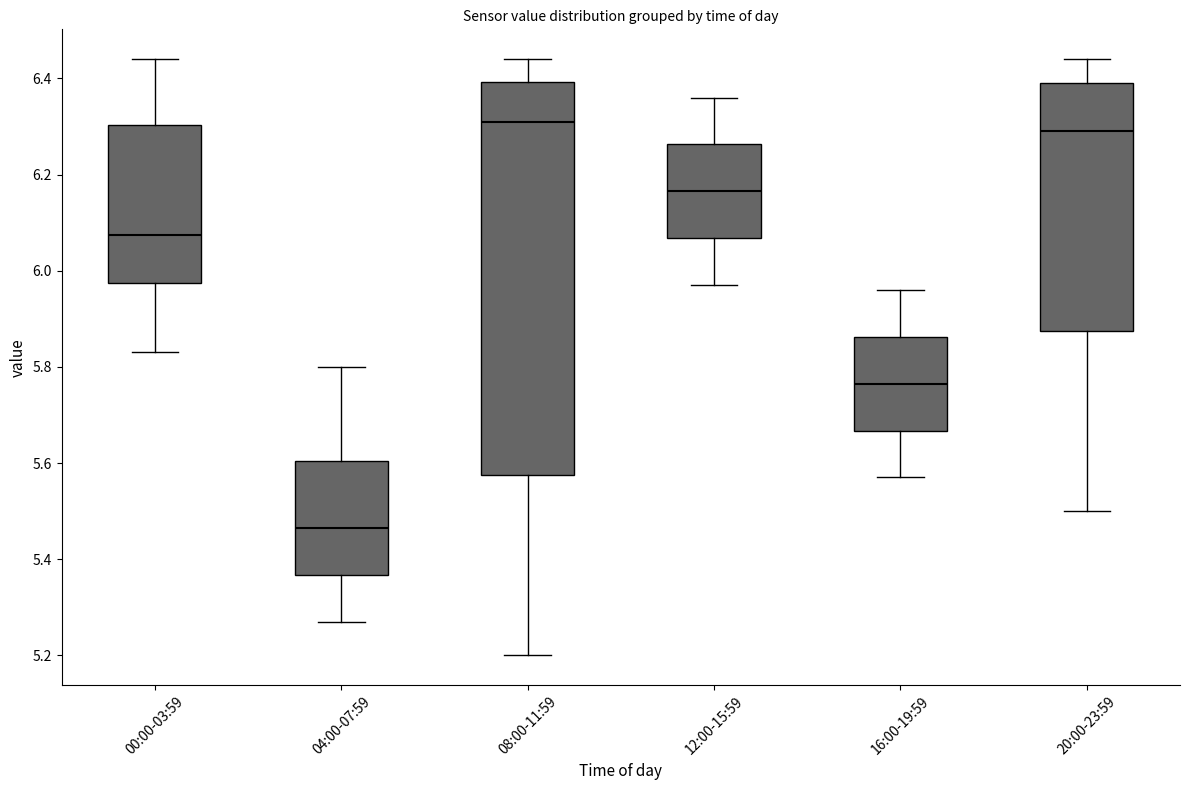

Which box has the highest median line?

08:00-11:59